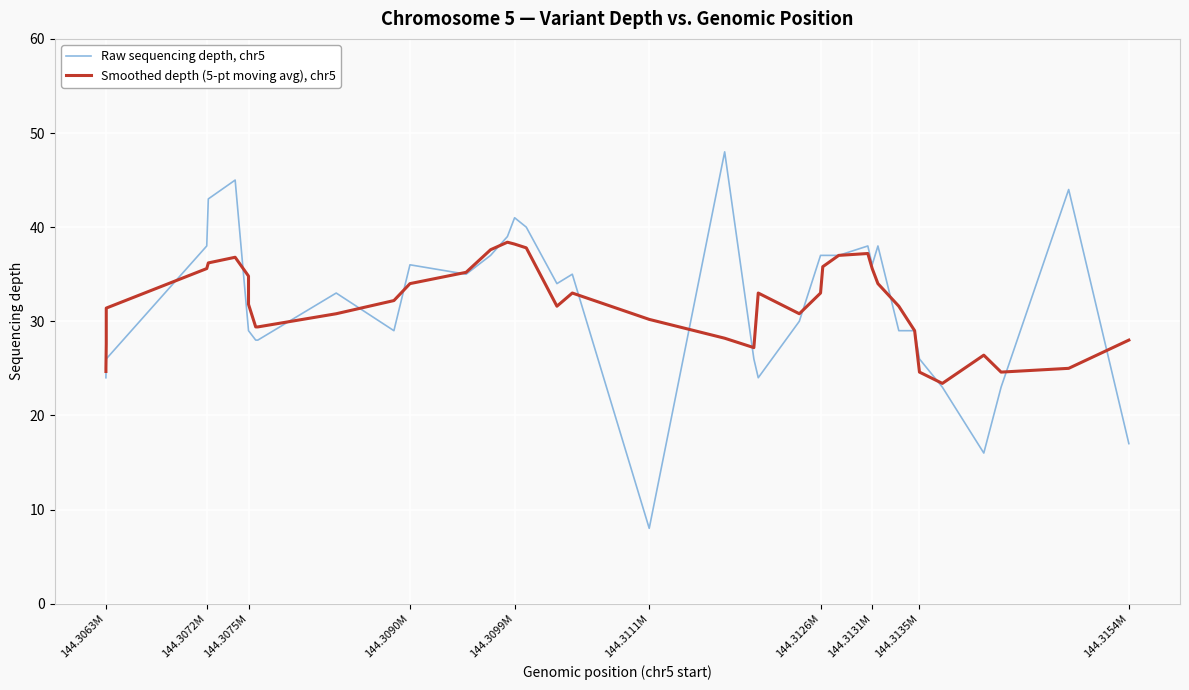

What are all the series names shown in the legend?

Raw sequencing depth, chr5, Smoothed depth (5-pt moving avg), chr5